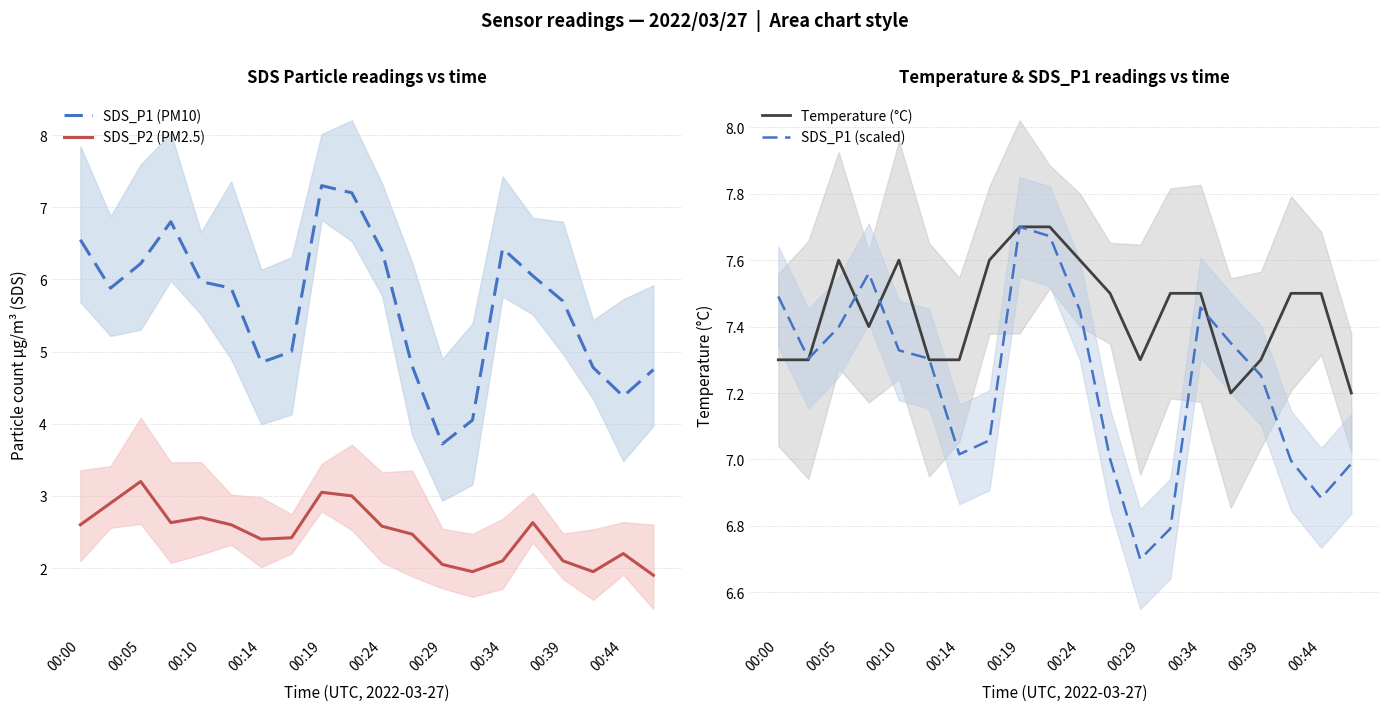

Does the chart have visible grid lines?

Yes